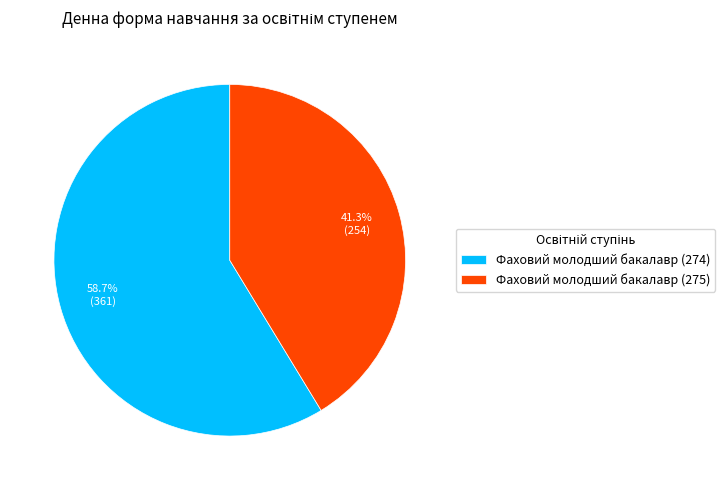

Which category has the biggest portion of the pie?

Фаховий молодший бакалавр (274)